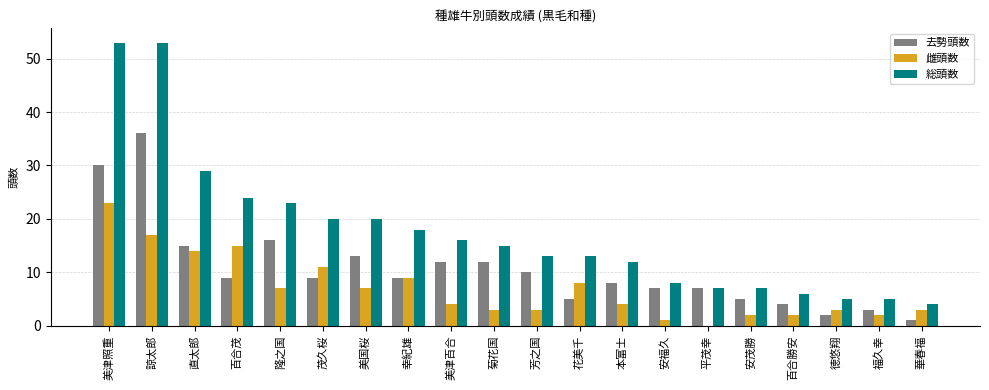

What are all the series names shown in the legend?

去勢頭数, 雌頭数, 総頭数